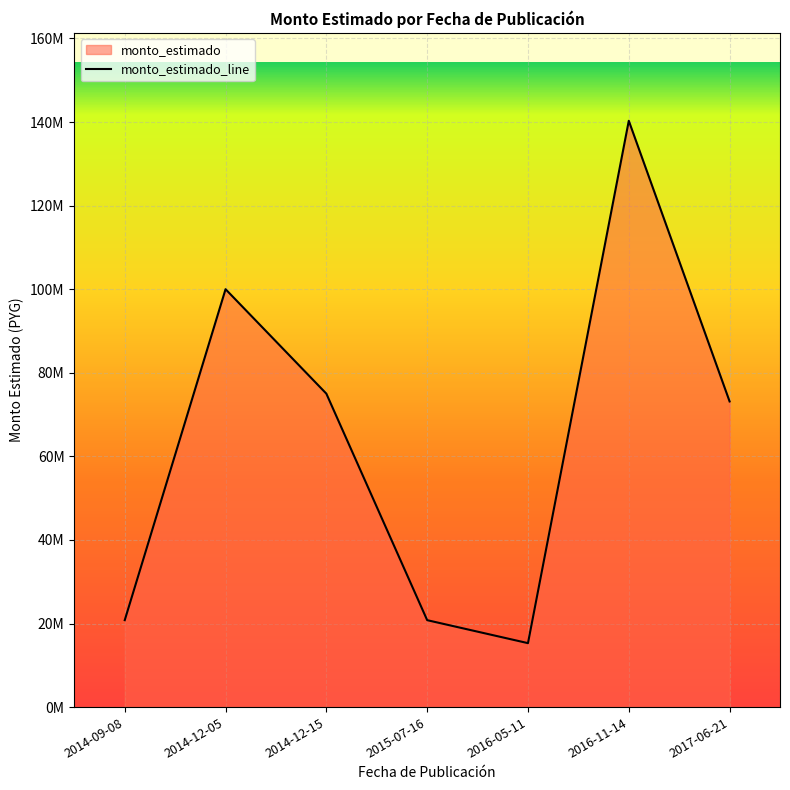

How many data points are less than 73140000?

3